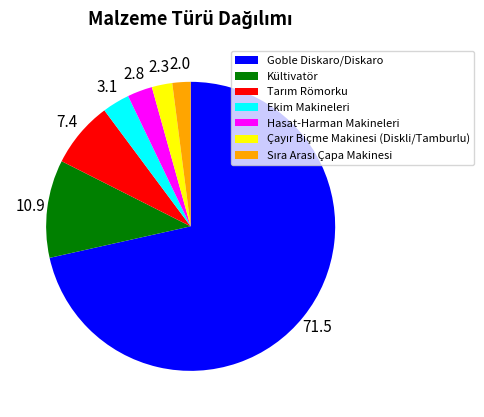

Which slice is the largest?

Goble Diskaro/Diskaro